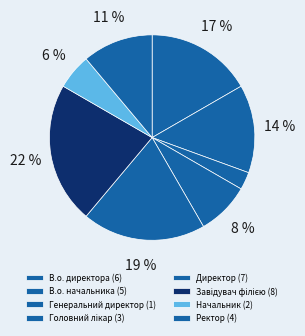

True or false: Завідувач філією accounts for 10% of the total.

False